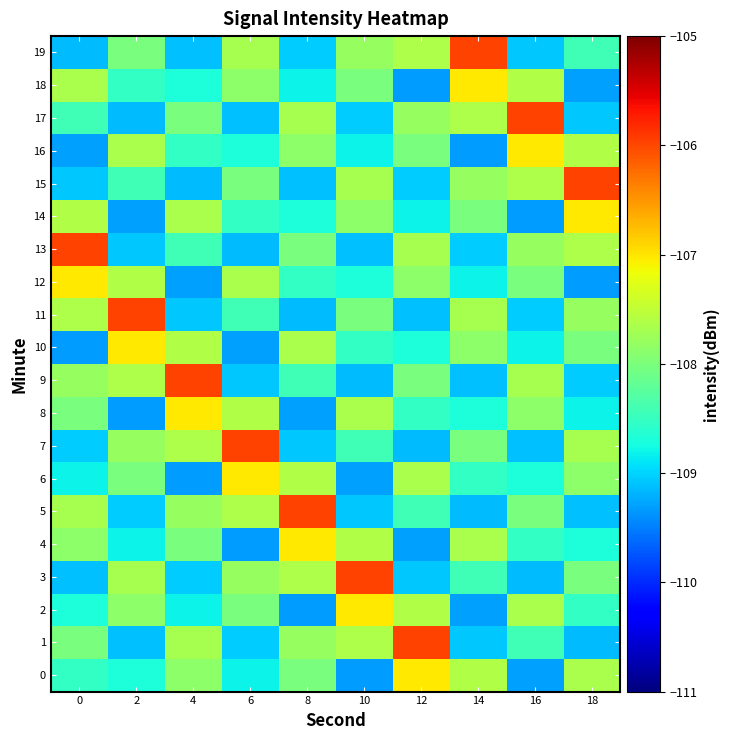

List the series in order of their peak value, highest first.

1, 3, 5, 7, 9, 11, 13, 15, 17, 19, 0, 2, 4, 6, 8, 10, 12, 14, 16, 18